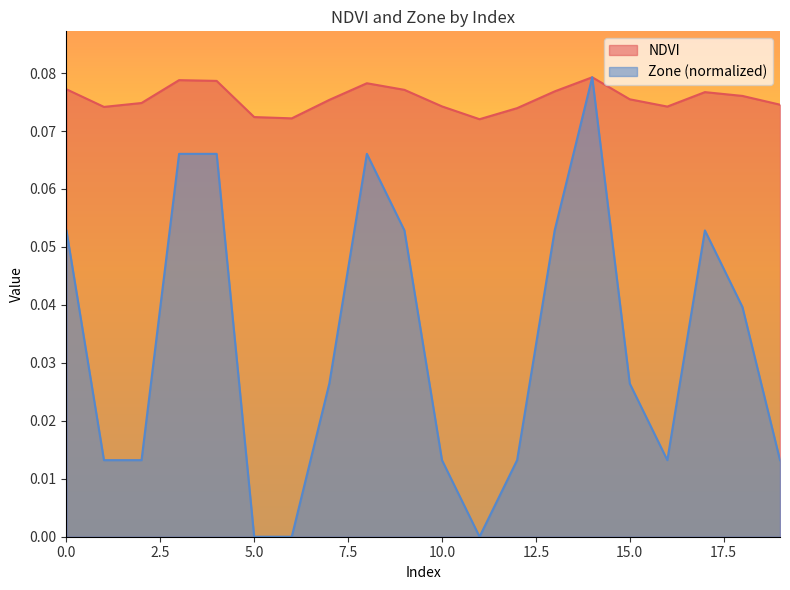

True or false: Zone and NDVI cross at least once.

False